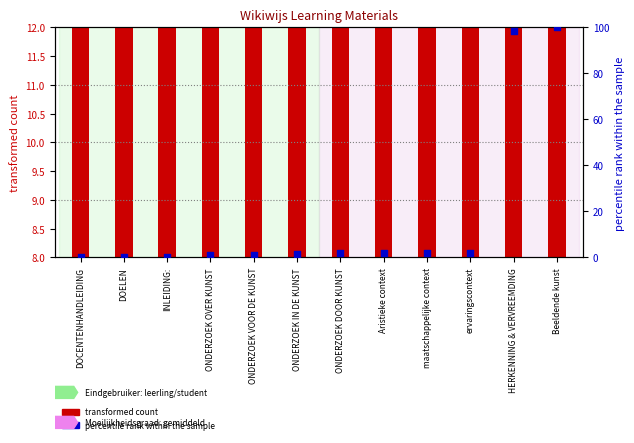

At how many categories does at least one series exceed 39?

2